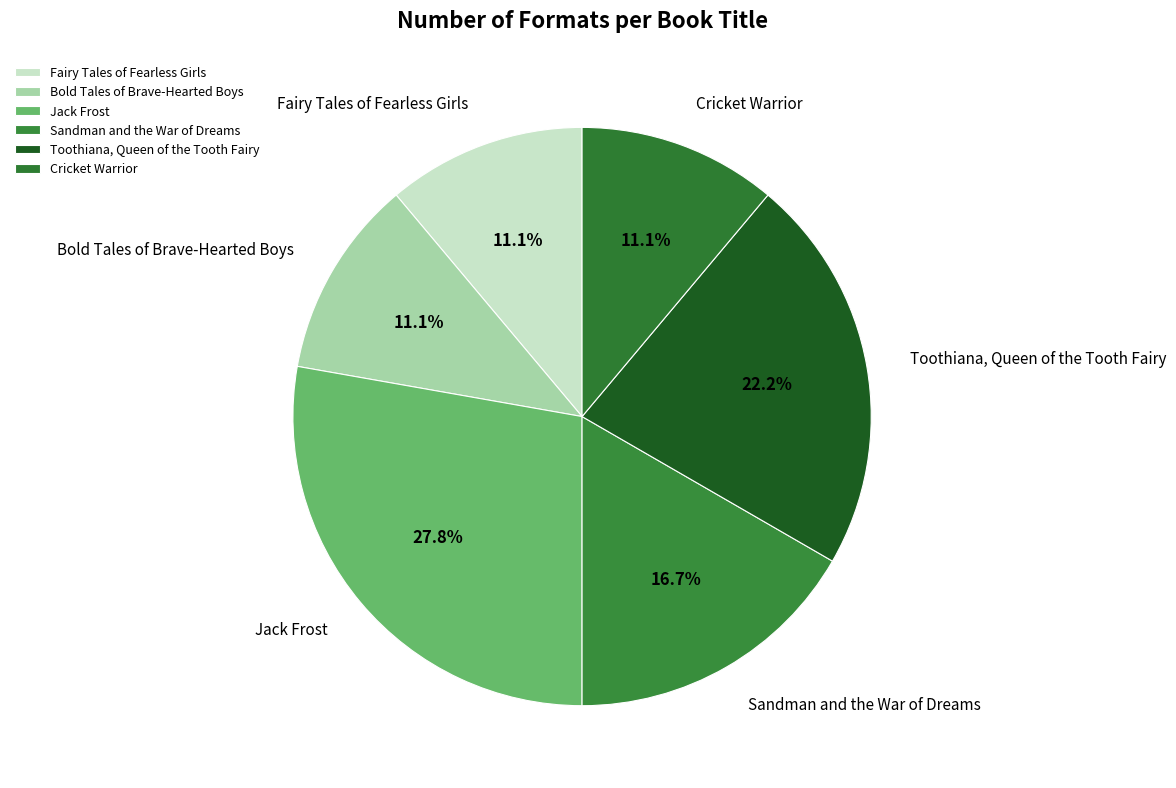

To the nearest percent, what is the difference between the Toothiana, Queen of the Tooth Fairy and Sandman and the War of Dreams slice percentages?

6%